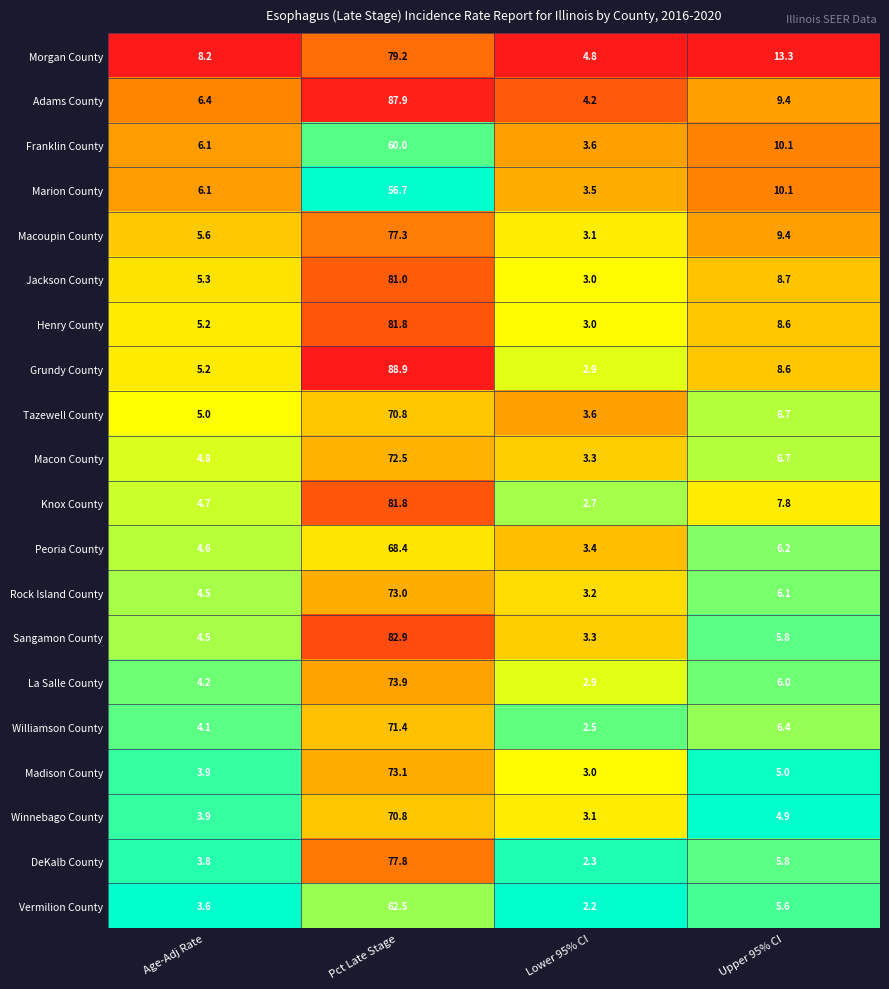

Which series changed the most between Pct Late Stage and Upper 95% CI?

Grundy County